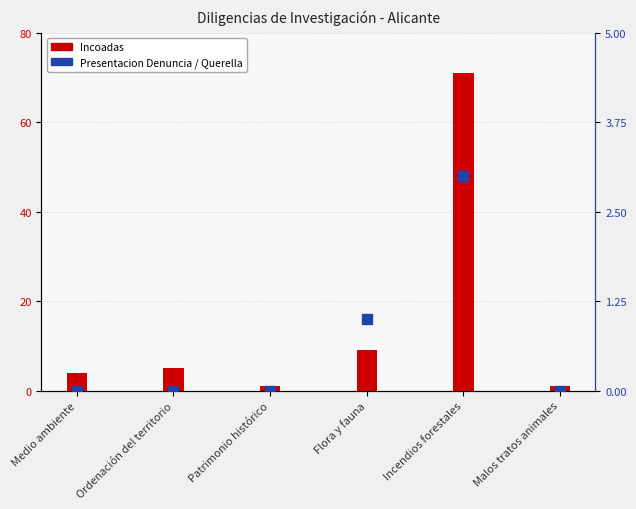

What are all the series names shown in the legend?

Incoadas, Presentacion Denuncia / Querella